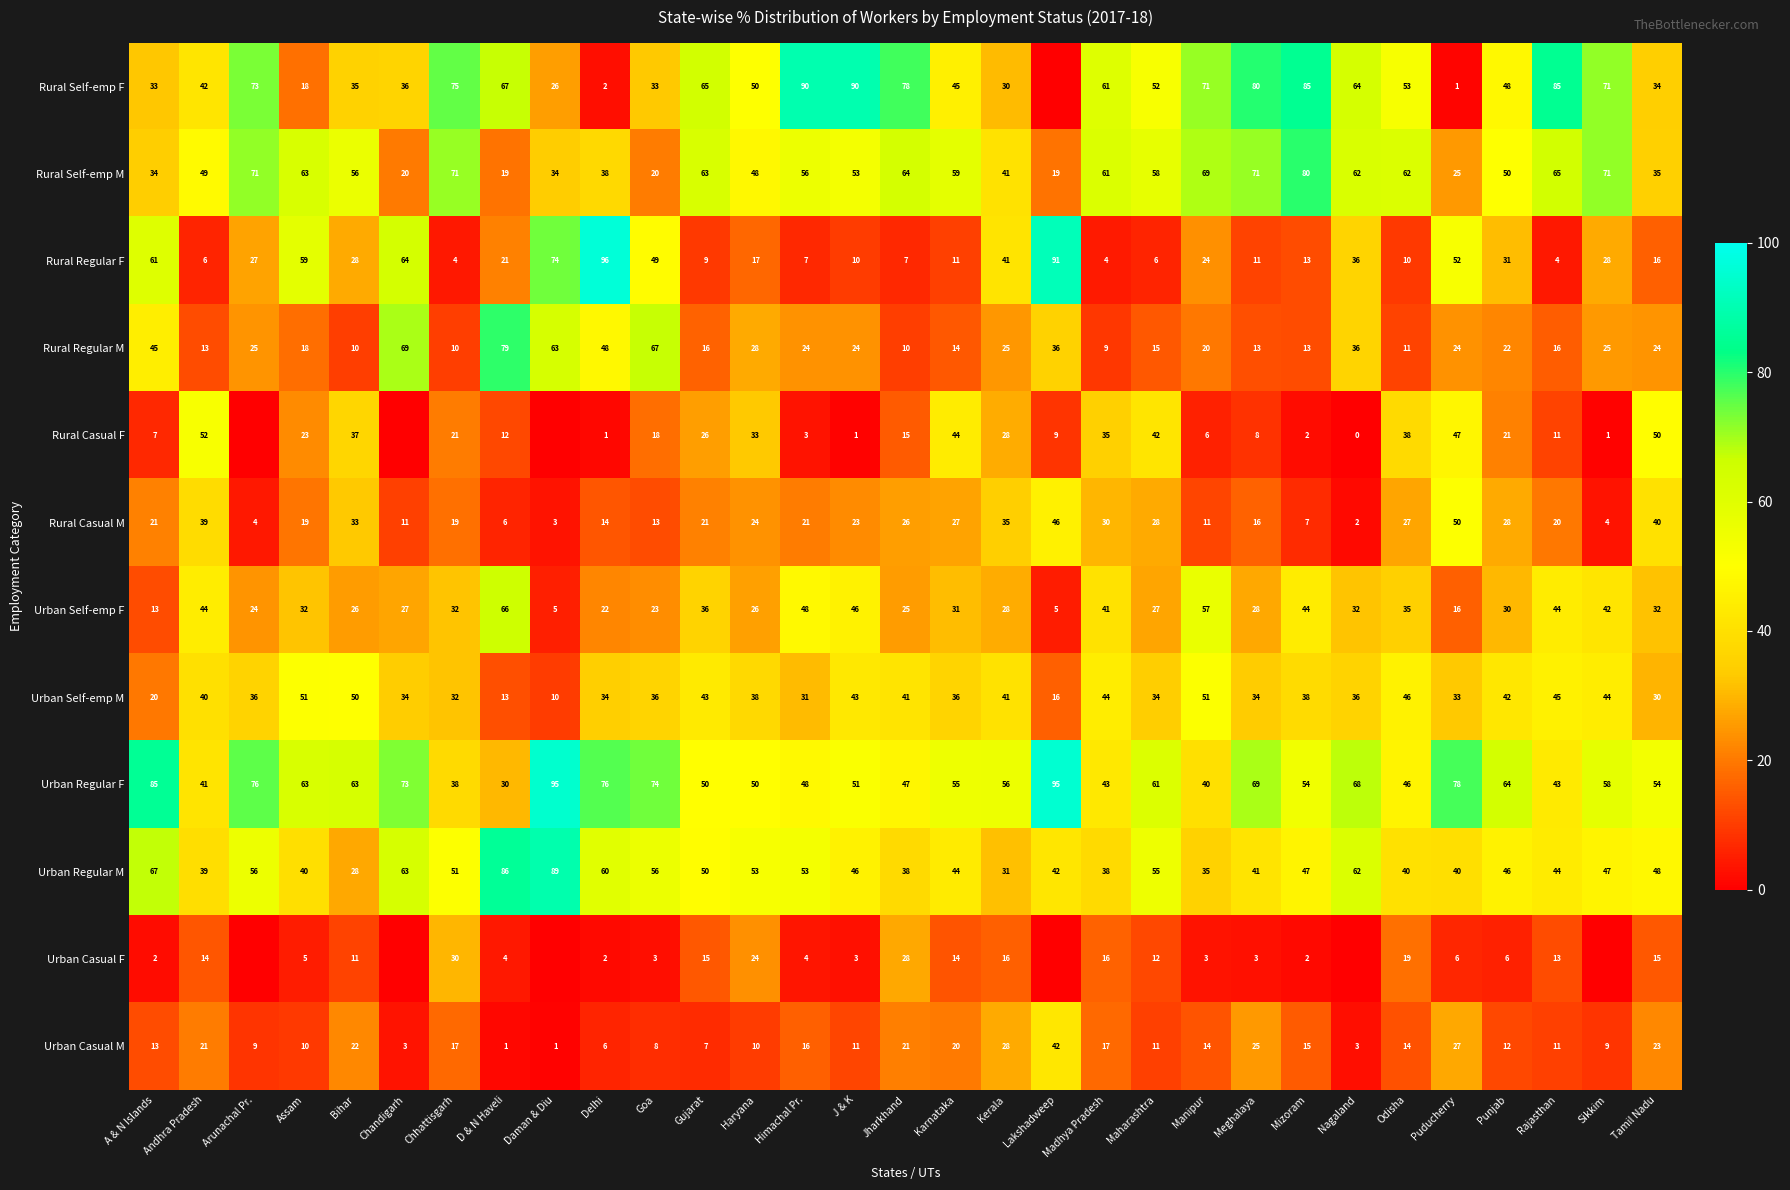

At Punjab, list the series in order from largest to smallest.

Urban Regular F, Rural Self-emp M, Rural Self-emp F, Urban Regular M, Urban Self-emp M, Rural Regular F, Urban Self-emp F, Rural Casual M, Rural Regular M, Rural Casual F, Urban Casual M, Urban Casual F